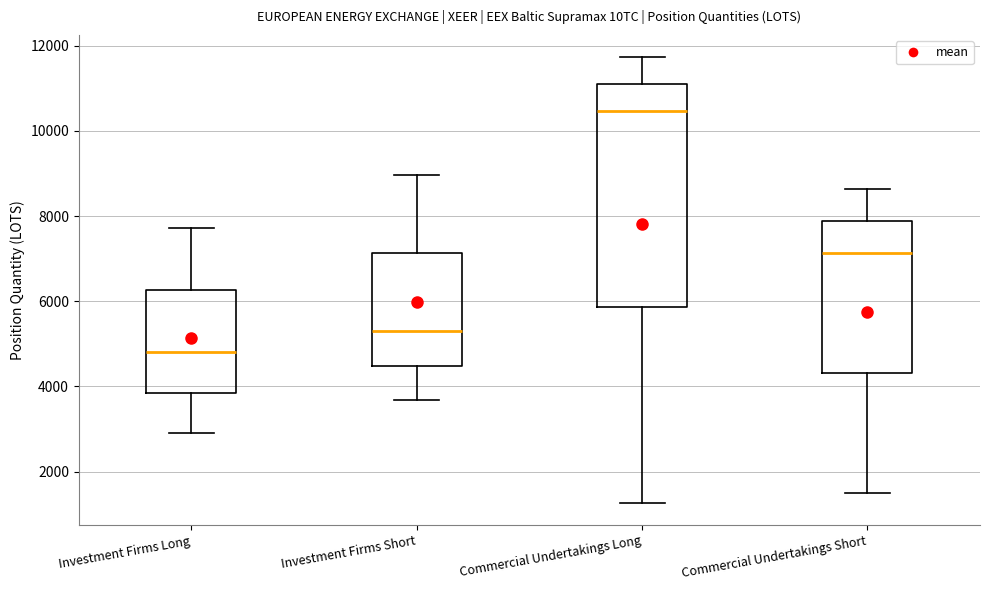

Reading left to right, transcribe this box plot: for each box, give where its median line is, the range the box spans, and where its two whiskers end, as read against the y-axis. The values are not printed on the chart, so give them approximately, as read against the axis.

Investment Firms Long: median 4800, box 3800 to 6200, whiskers 2800 to 7800
Investment Firms Short: median 5200, box 4400 to 7200, whiskers 3600 to 9000
Commercial Undertakings Long: median 10400, box 5800 to 11000, whiskers 1200 to 11800
Commercial Undertakings Short: median 7200, box 4400 to 7800, whiskers 1600 to 8600